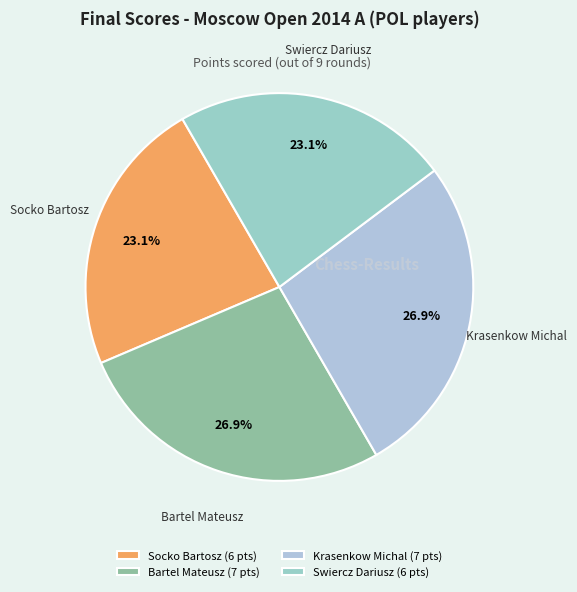

Approximately how many times larger is the value at Bartel Mateusz compared to Socko Bartosz?

1.2